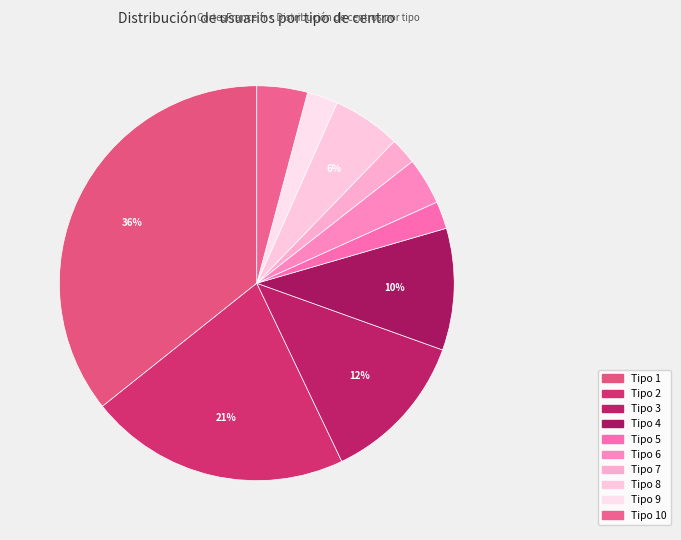

Rank the categories by value from highest to lowest.

Tipo 1, Tipo 2, Tipo 3, Tipo 4, Tipo 8, Tipo 10, Tipo 6, Tipo 9, Tipo 5, Tipo 7